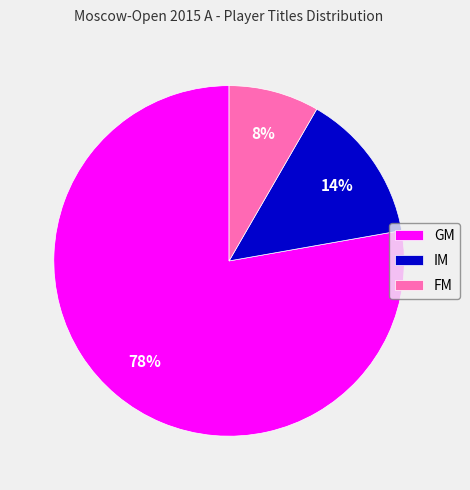

To the nearest percent, what is the average slice percentage?

33%